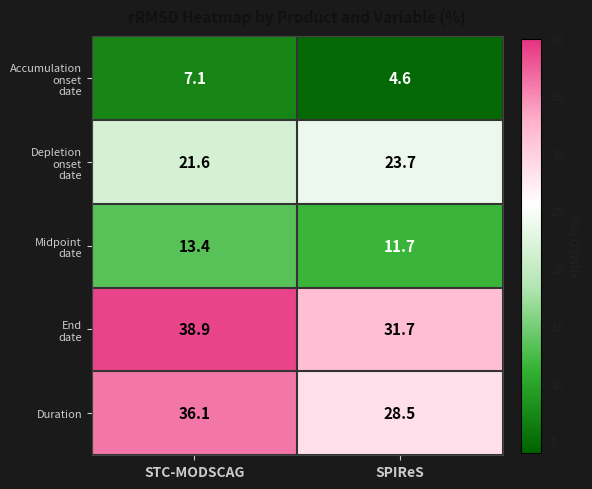

The value of Duration at SPIReS is 28.5. True or false?

True